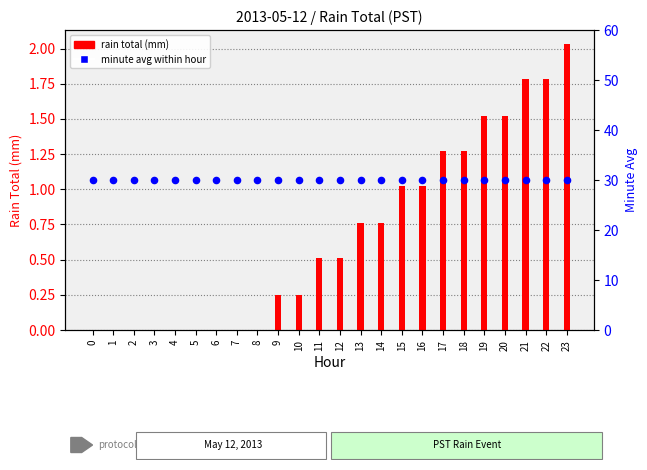

Is the value of minute avg within hour at 16 greater than the value of rain total (mm) at 2?

Yes